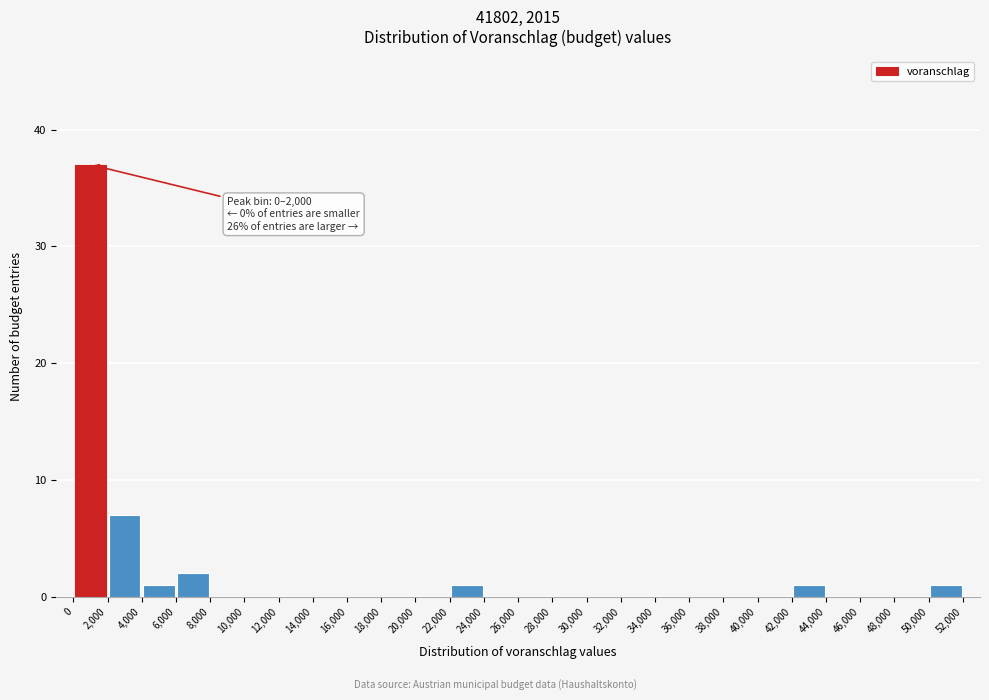

Over which range of the x-axis is the bar tallest?

0 to 2,000